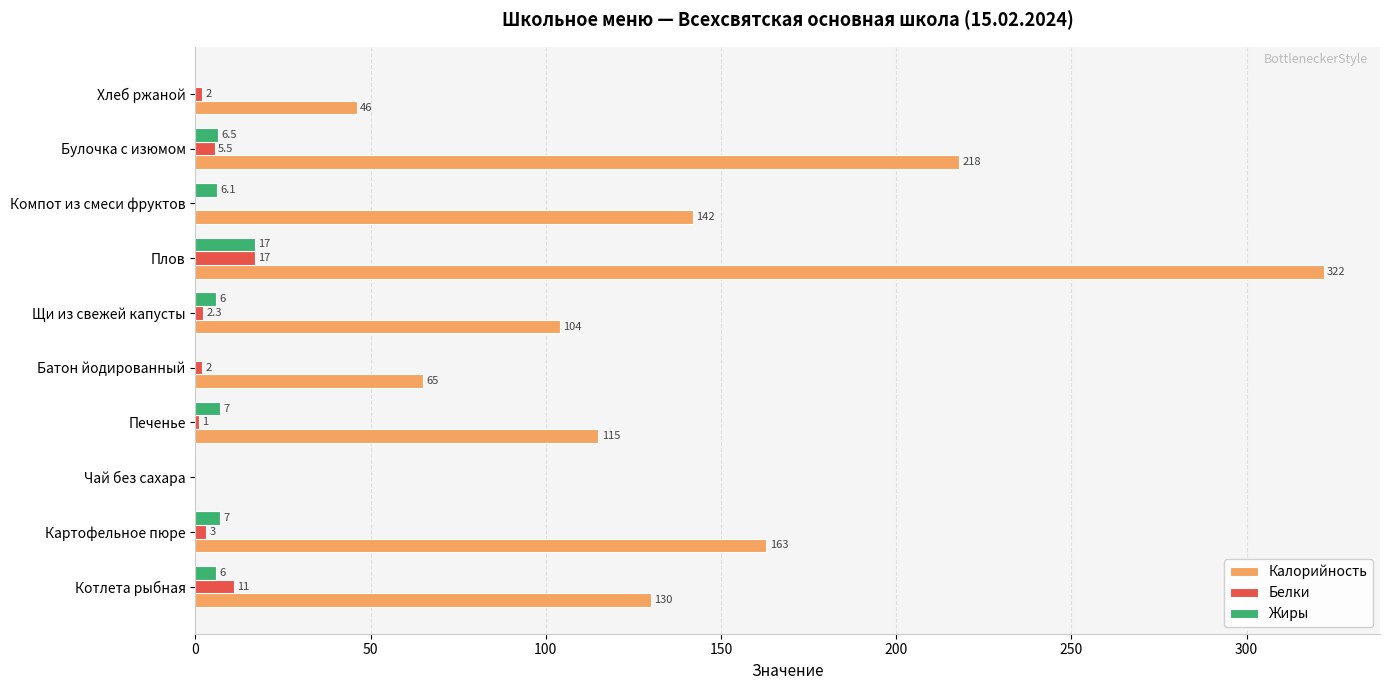

At which category does the chart reach its peak across all series?

Плов